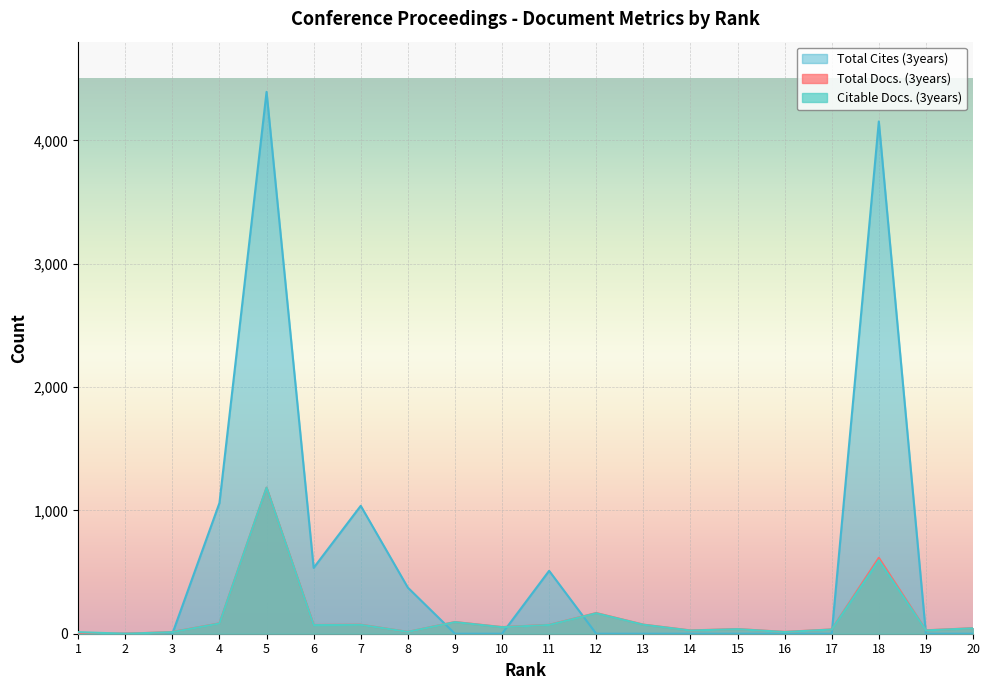

What is the spread (max minus min) of values at 16?

15